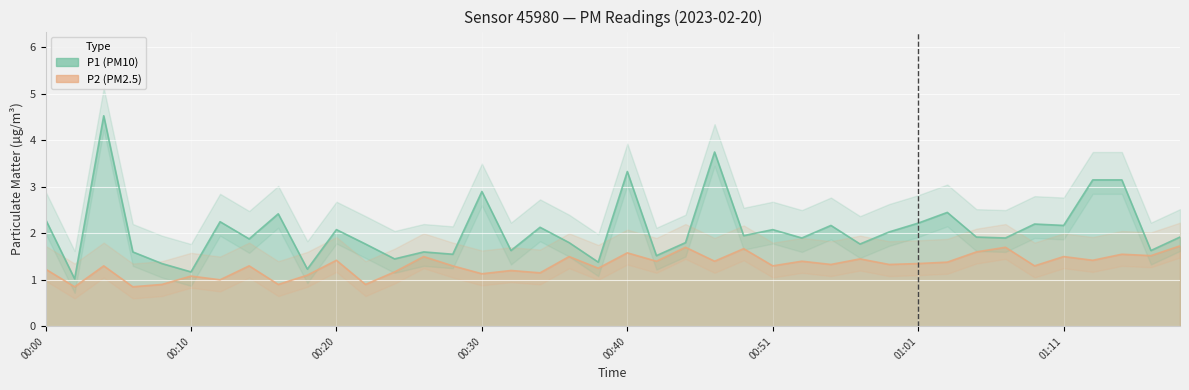

Reading right to left, what are all the values shown in this chart?

P1: 1.9	1.6	3.1	3.1	2.2	2.2	1.9	1.9	2.5	2.2	2.0	1.8	2.2	1.9	2.1	1.9	3.8	1.8	1.5	3.3	1.4	1.8	2.1	1.6	2.9	1.6	1.6	1.4	1.8	2.1	1.2	2.4	1.9	2.2	1.2	1.4	1.6	4.5	1.0	2.3
P2: 1.7	1.5	1.6	1.4	1.5	1.3	1.7	1.6	1.4	1.4	1.3	1.4	1.3	1.4	1.3	1.7	1.4	1.7	1.4	1.6	1.2	1.5	1.1	1.2	1.1	1.3	1.5	1.2	0.9	1.4	1.1	0.9	1.3	1.0	1.1	0.9	0.8	1.3	0.8	1.2